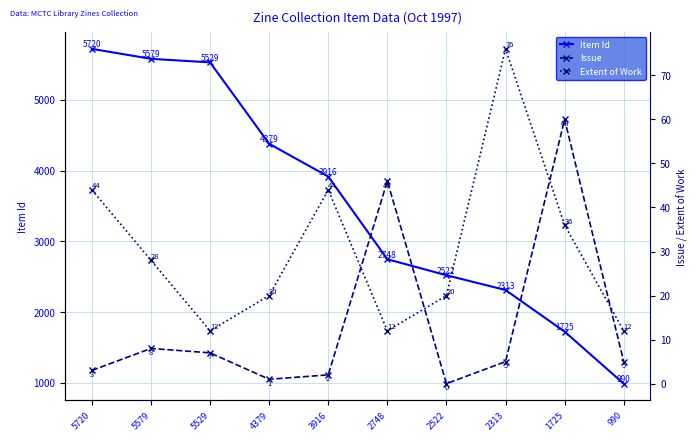

The value of Issue at 5579 is 5. True or false?

False